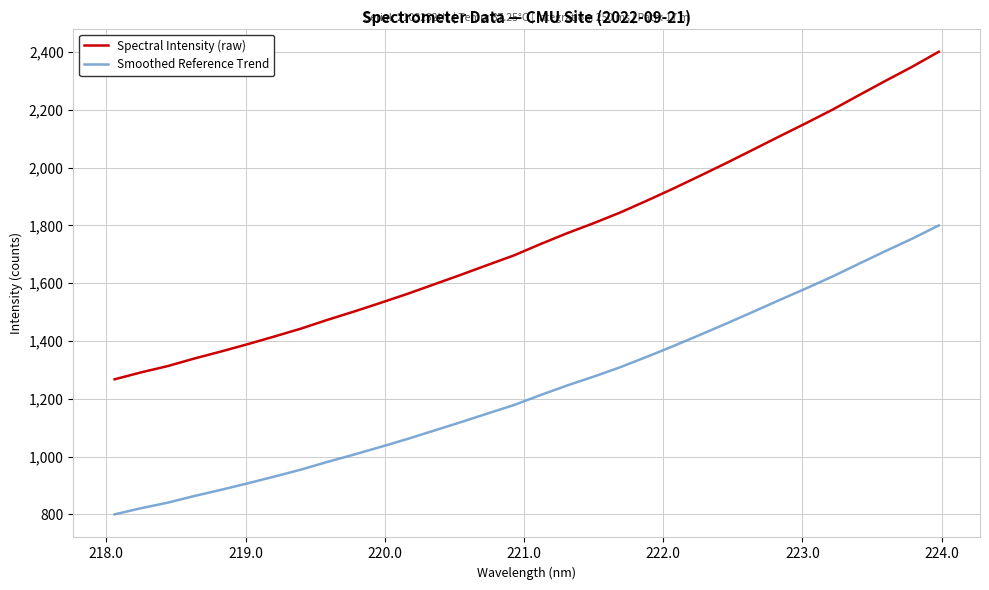

List the series in order of their overall mean, highest first.

Spectral Intensity (raw), Smoothed Reference Trend